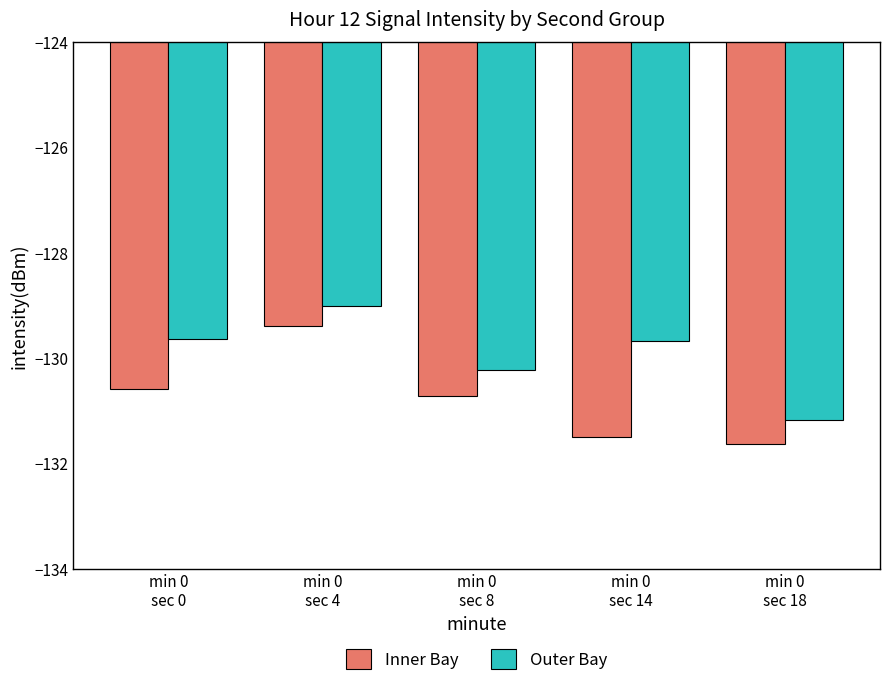

At which label does Inner Bay first exceed -130?

min 0
sec 4